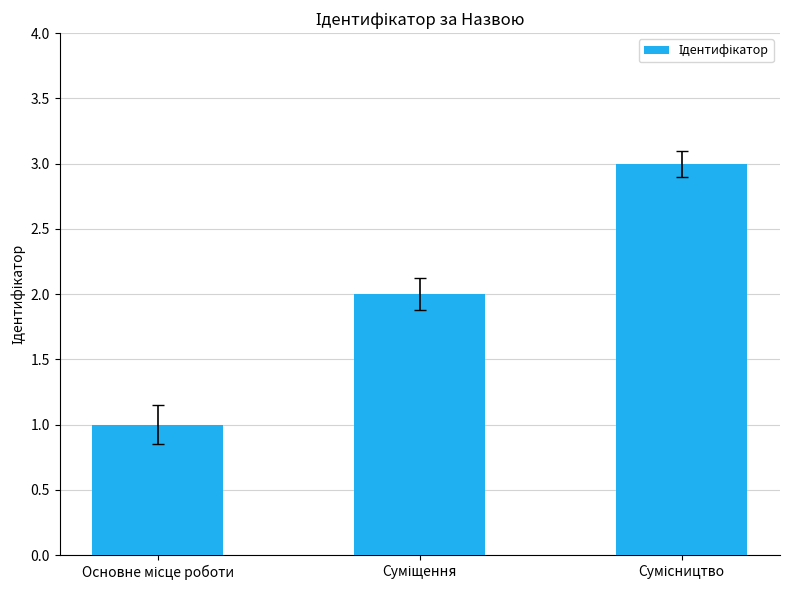

What is the greatest value displayed?

3